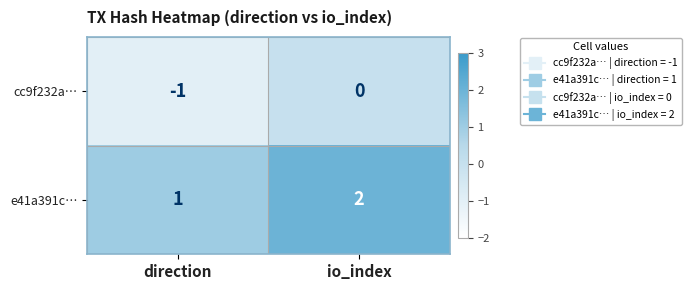

Is the value of cc9f232a… at io_index greater than the value of e41a391c… at direction?

No